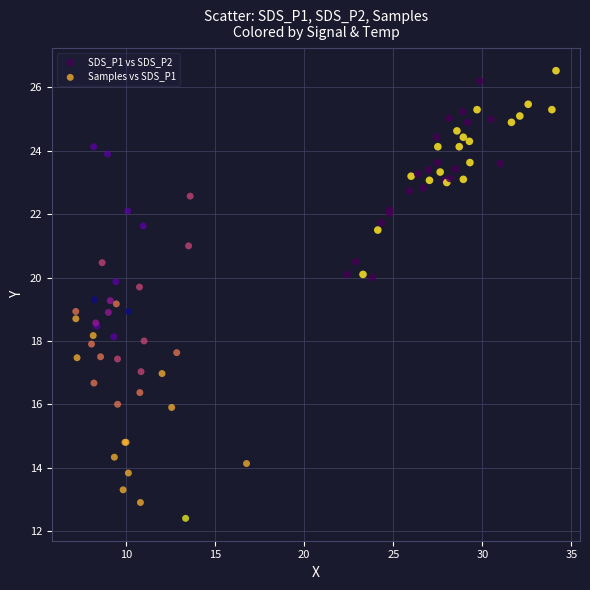

Which series has the widest spread of Y values?

Samples vs SDS_P1